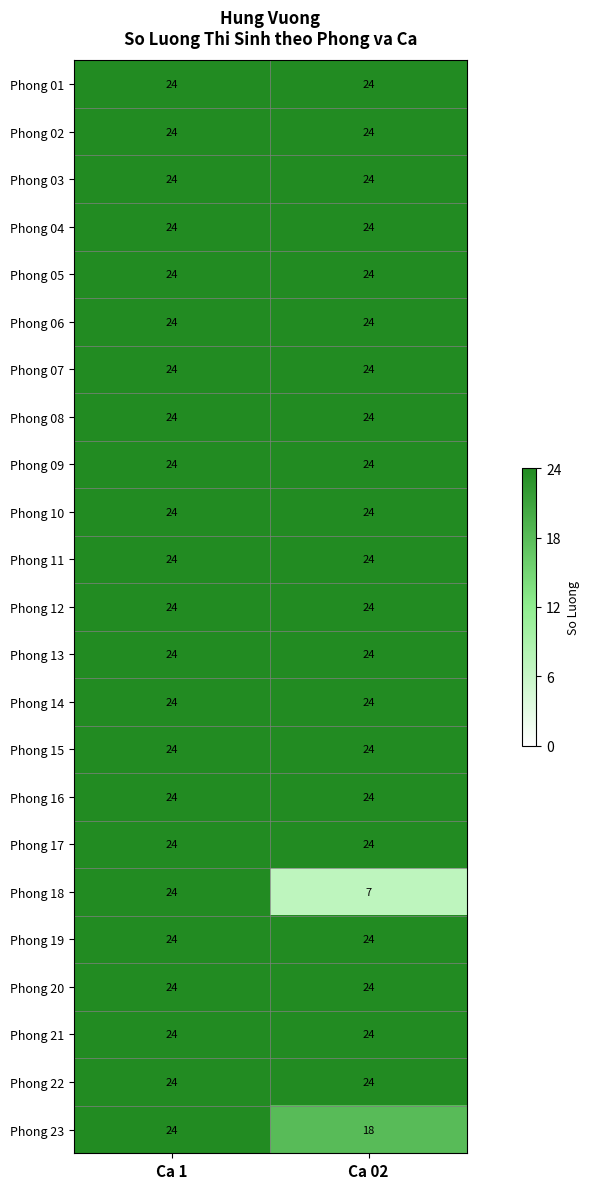

At which category is the sum across all series the highest?

Ca 1